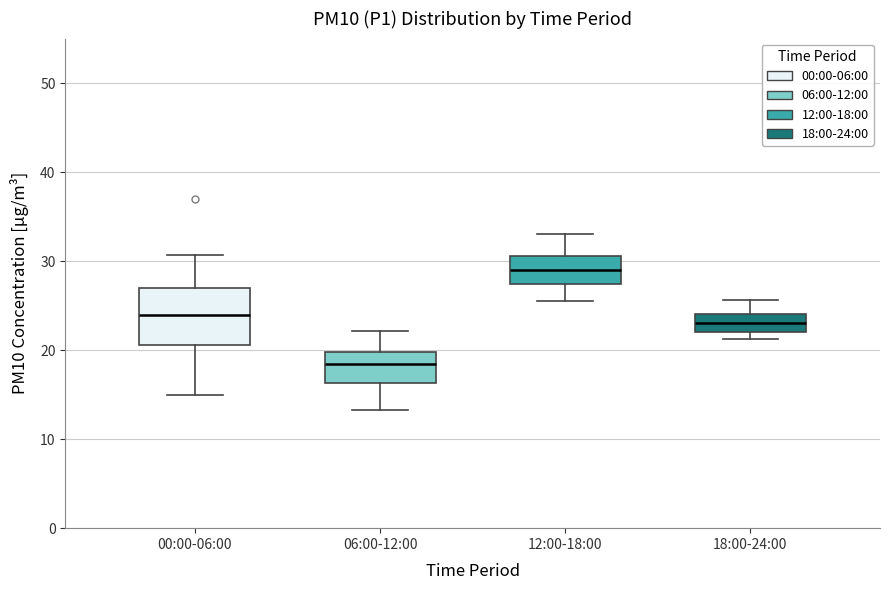

Reading left to right, transcribe this box plot: for each box, give where its median line is, the range the box spans, and where its two whiskers end, as read against the y-axis. The values are not printed on the chart, so give them approximately, as read against the axis.

00:00-06:00: median 24, box 21 to 27, whiskers 15 to 31
06:00-12:00: median 18, box 16 to 20, whiskers 13 to 22
12:00-18:00: median 29, box 27 to 31, whiskers 26 to 33
18:00-24:00: median 23, box 22 to 24, whiskers 21 to 26